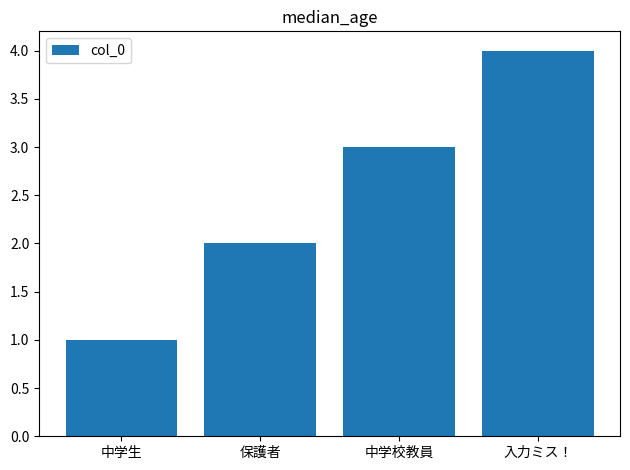

Rank the categories by value from lowest to highest.

中学生, 保護者, 中学校教員, 入力ミス！